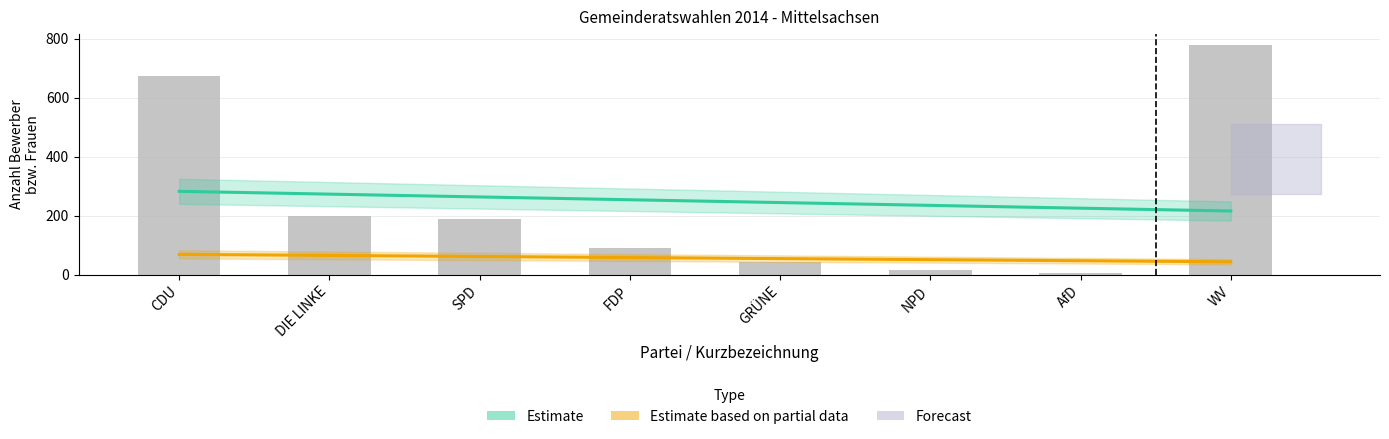

What is the label of the 5th bar from the left?

GRÜNE